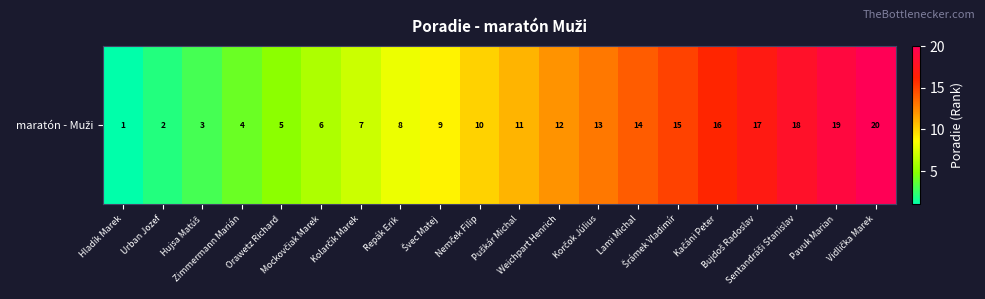

Between Urban Jozef and Bujdoš Radoslav, which is larger?

Bujdoš Radoslav